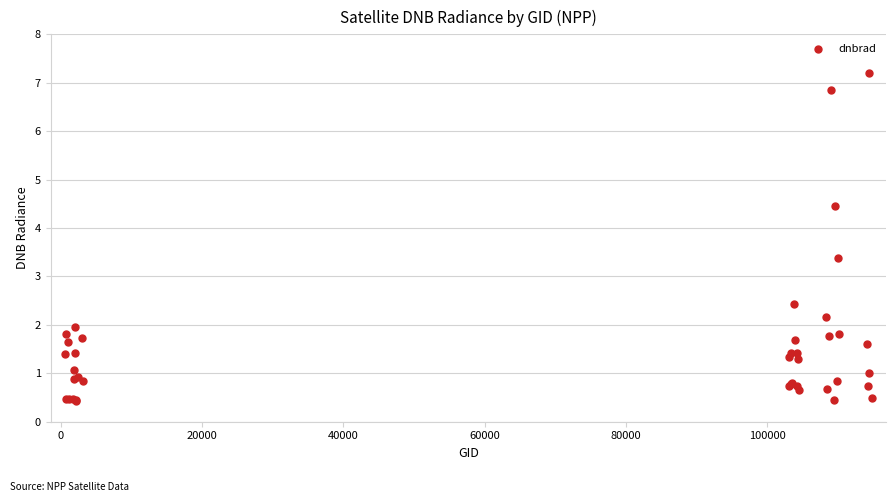

What Y value in the scatter plot is closest to 3?

3.4